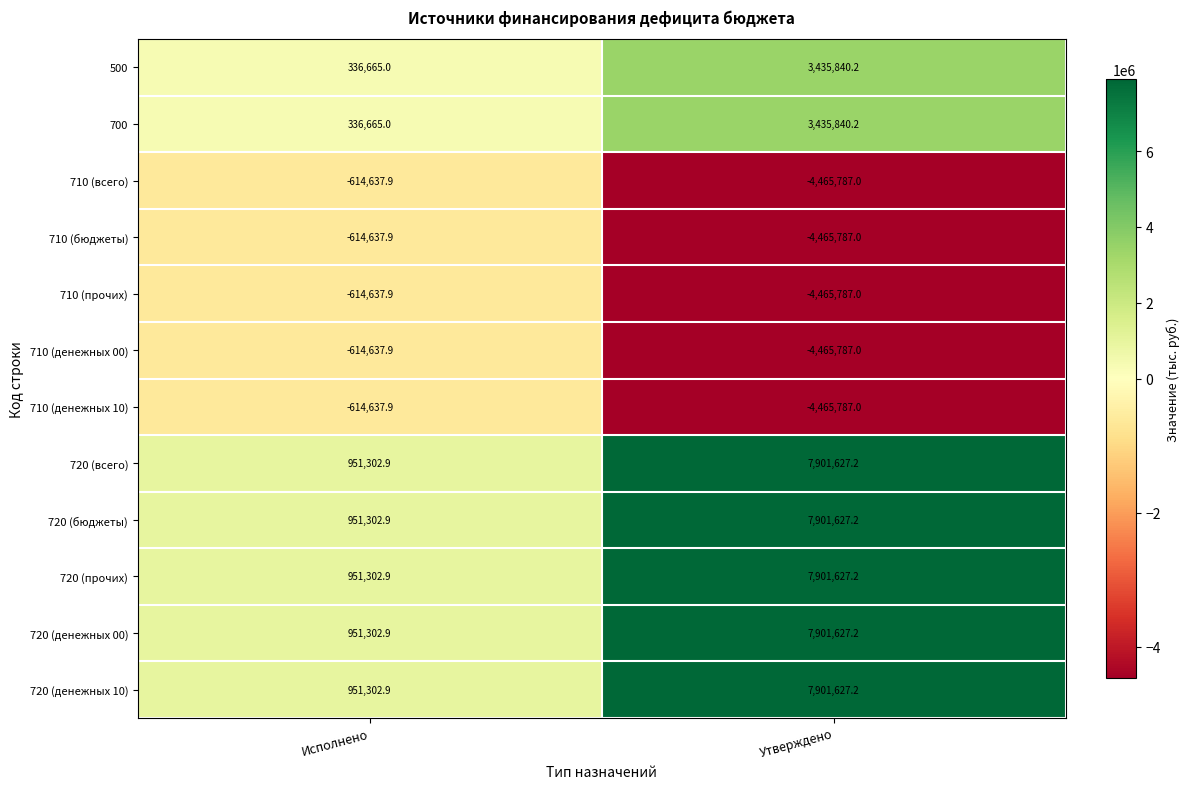

The 710 (бюджеты) series shows -156347.6 at Исполнено. True or false?

False